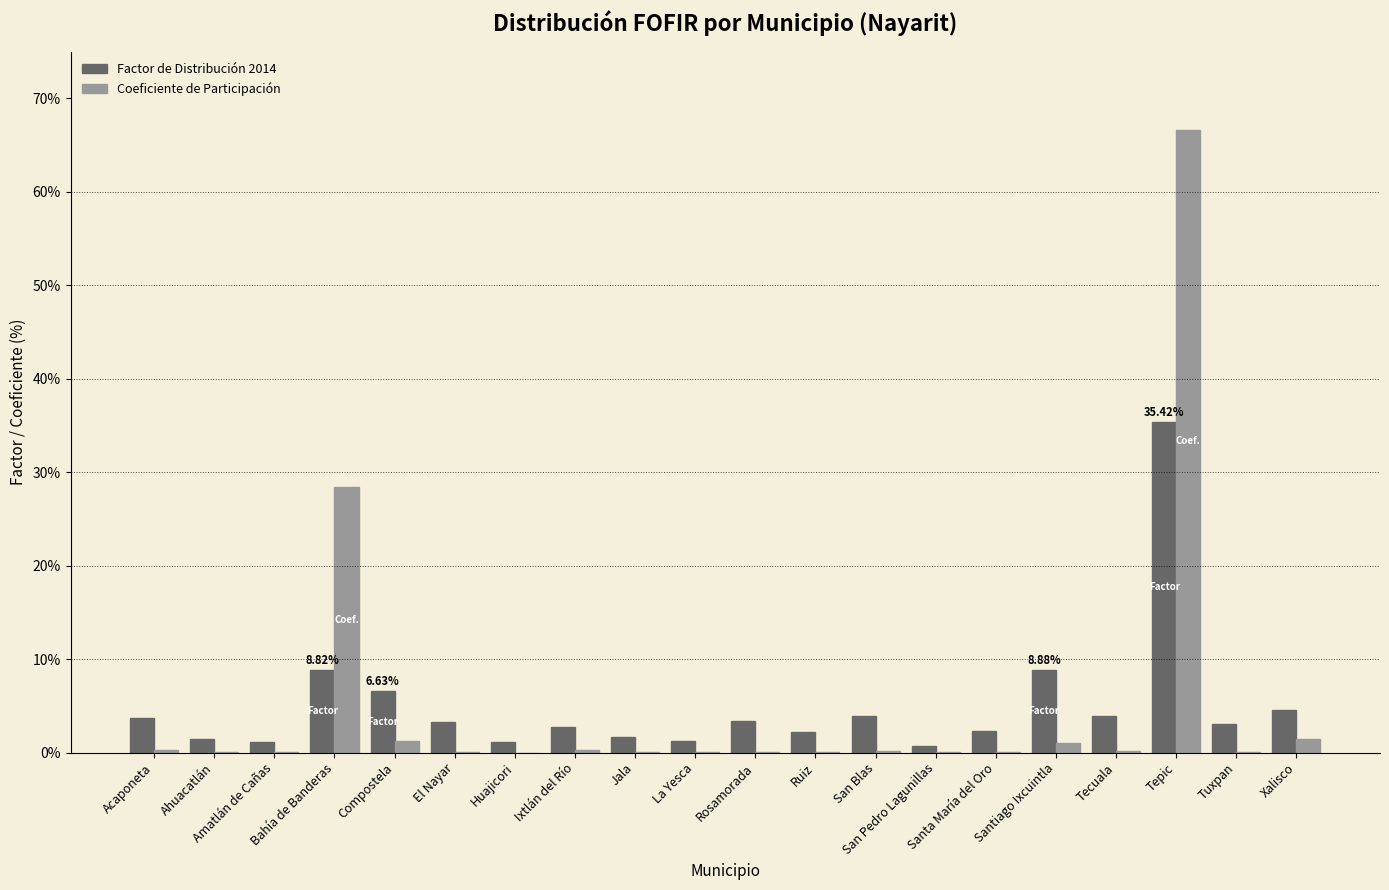

Which series has the largest total across all categories?

Coeficiente de Participación